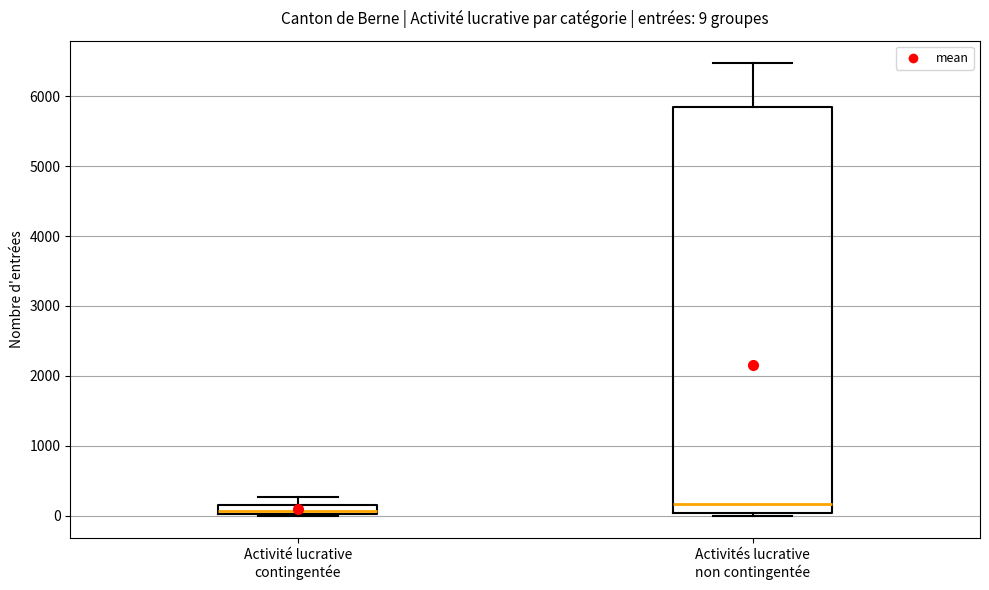

Which box is the tallest, from its lower edge to its upper edge?

Activités lucrative non contingentée